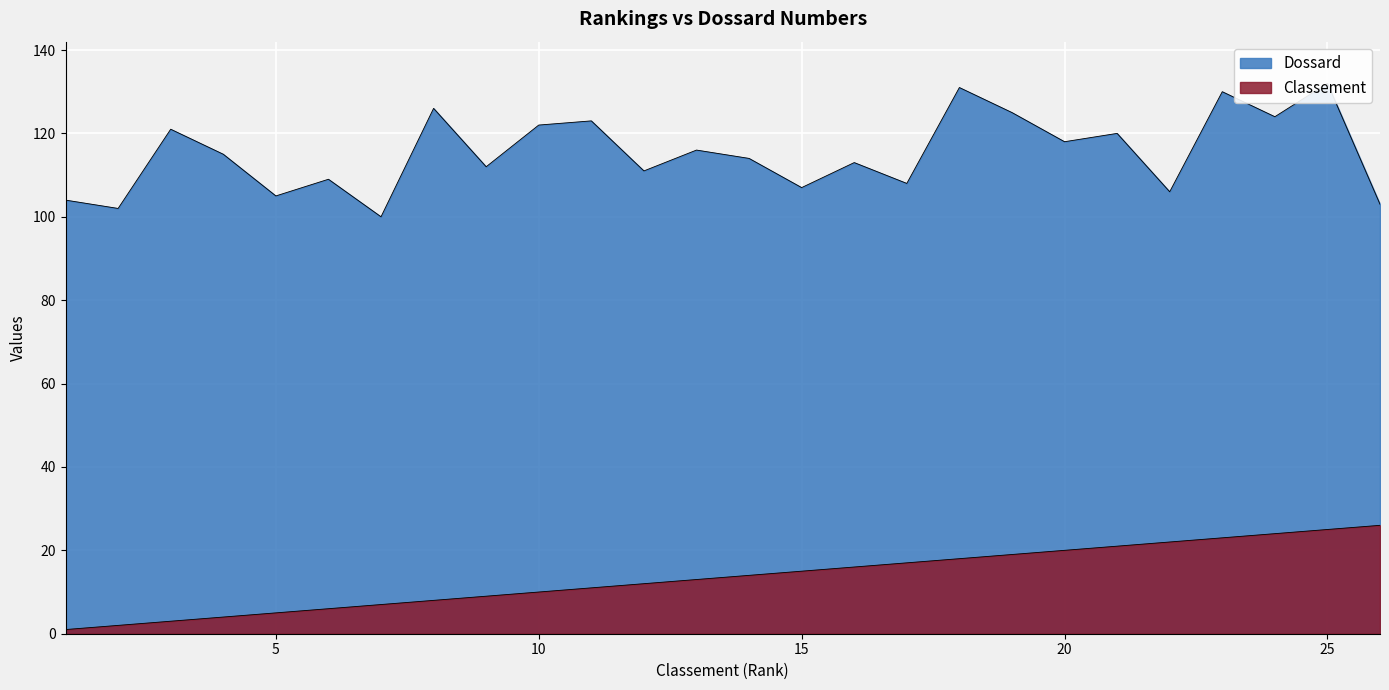

Rank the categories by Classement value from lowest to highest.

1, 2, 3, 4, 5, 6, 7, 8, 9, 10, 11, 12, 13, 14, 15, 16, 17, 18, 19, 20, 21, 22, 23, 24, 25, 26